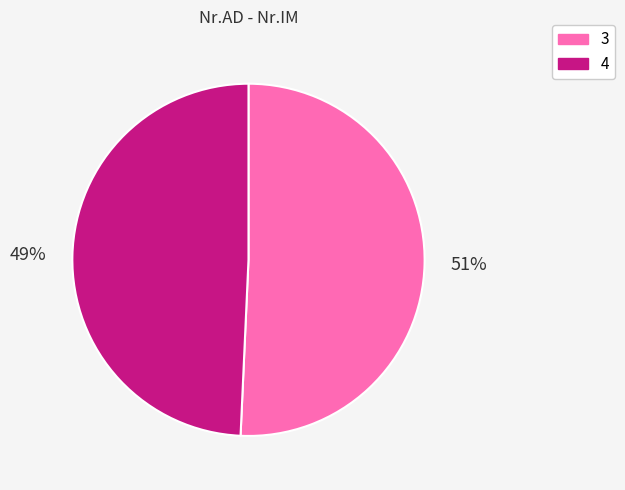

Combined, do 4 and 3 account for over 50%?

Yes